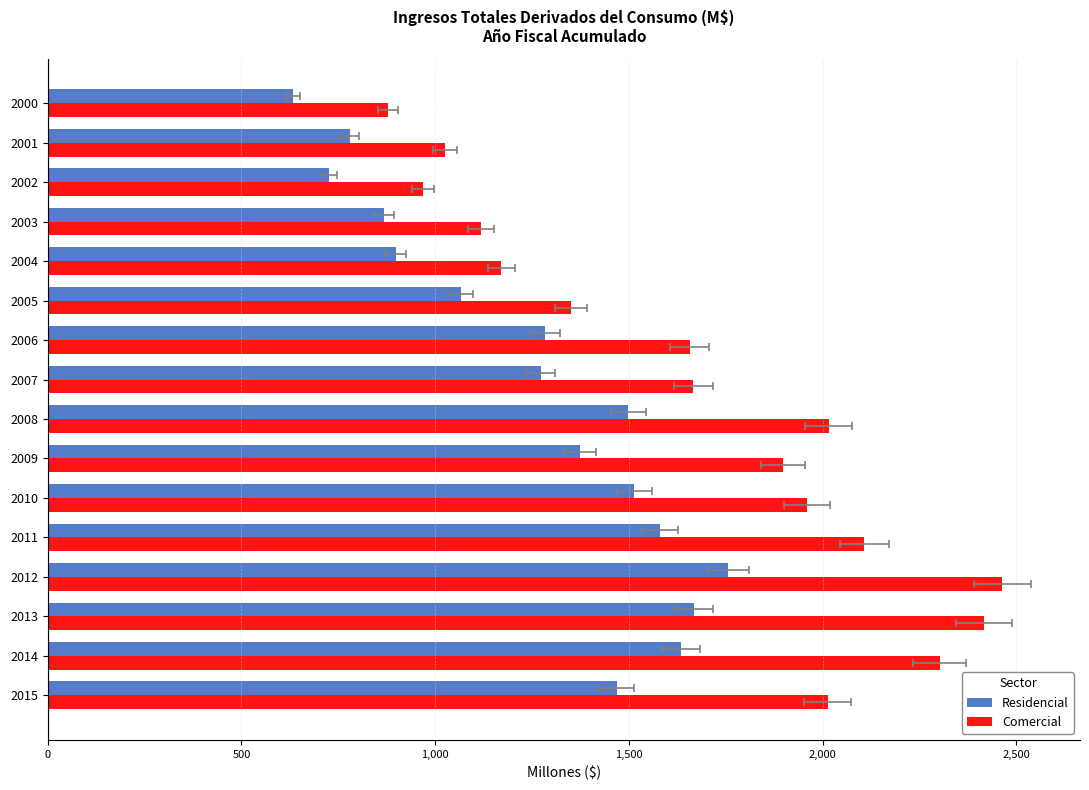

Does the chart contain any negative values?

No